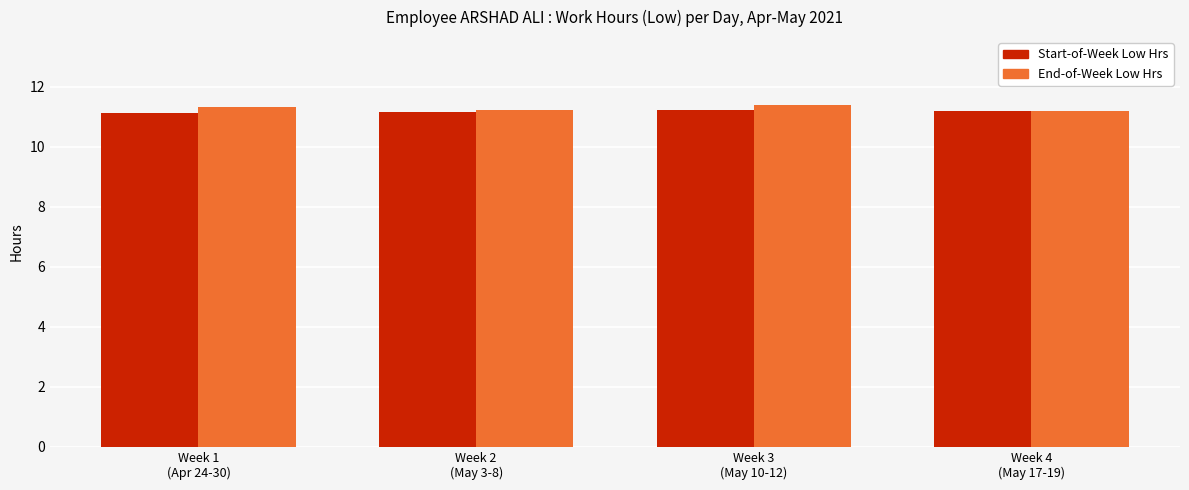

Count the number of categories in the chart.

4